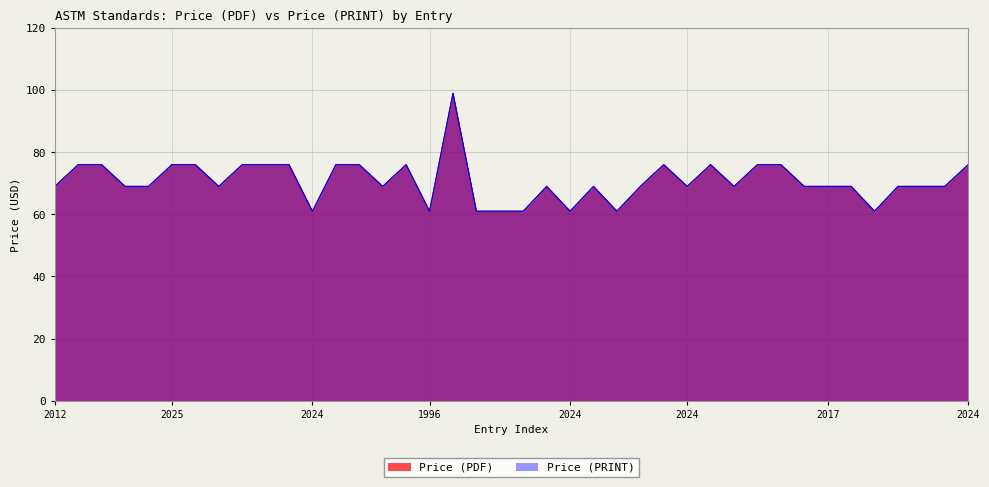

How many categories are shown in the chart?

40